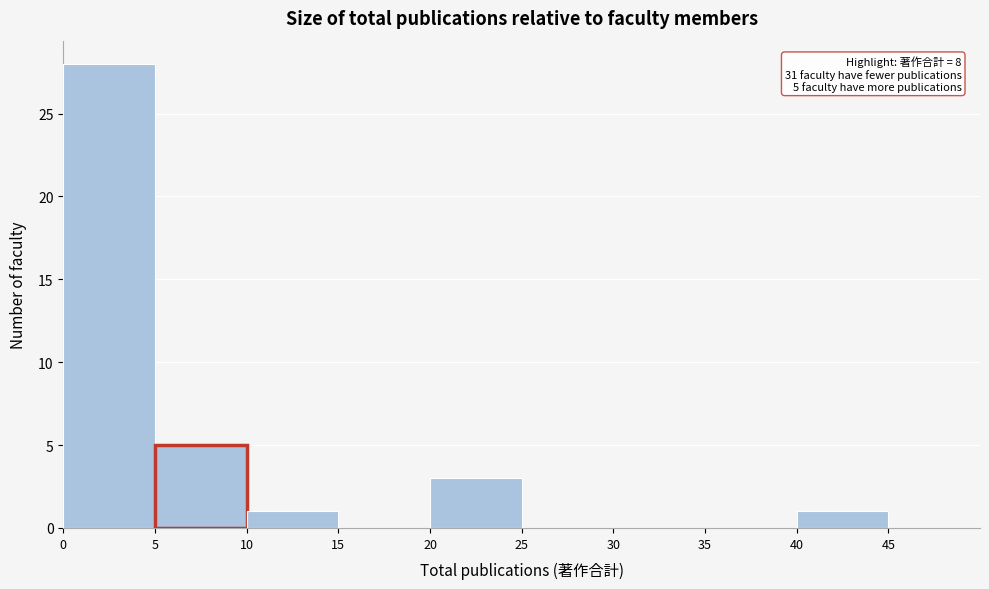

Which range on the x-axis has the tallest bar?

0 to 5